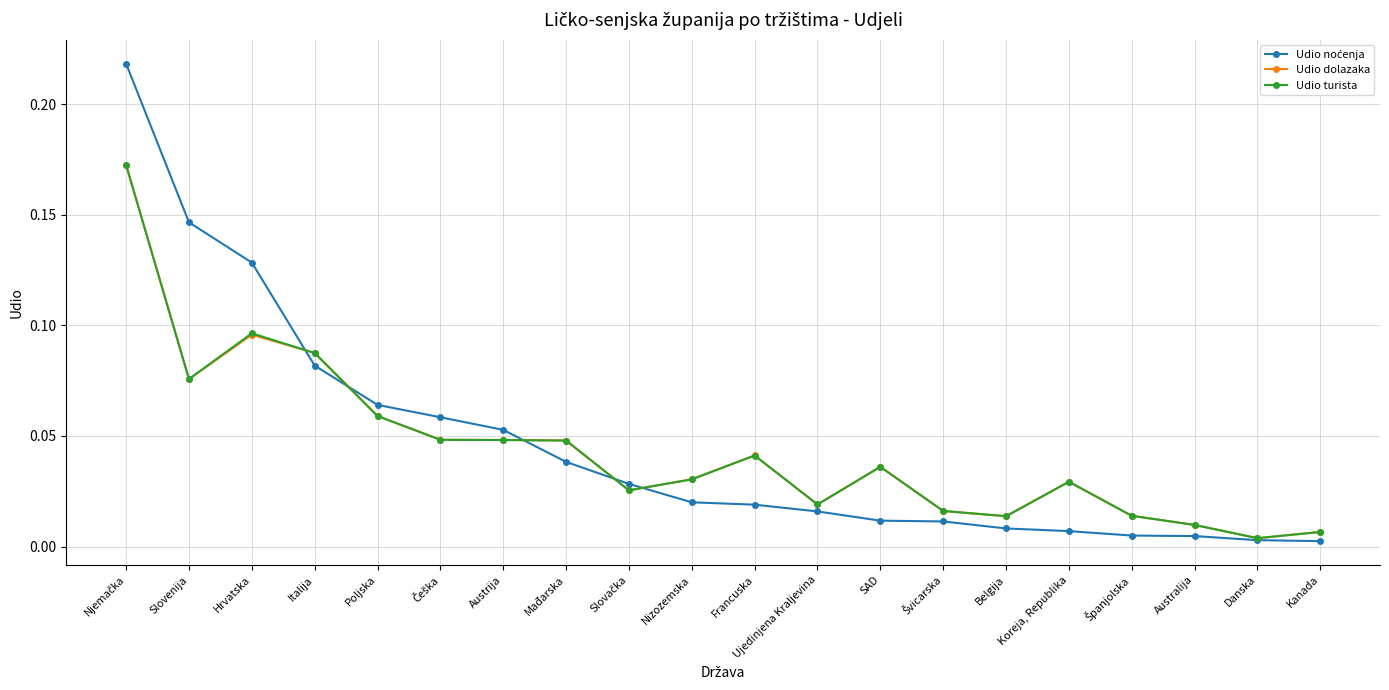

At how many categories does at least one series exceed 0?

20